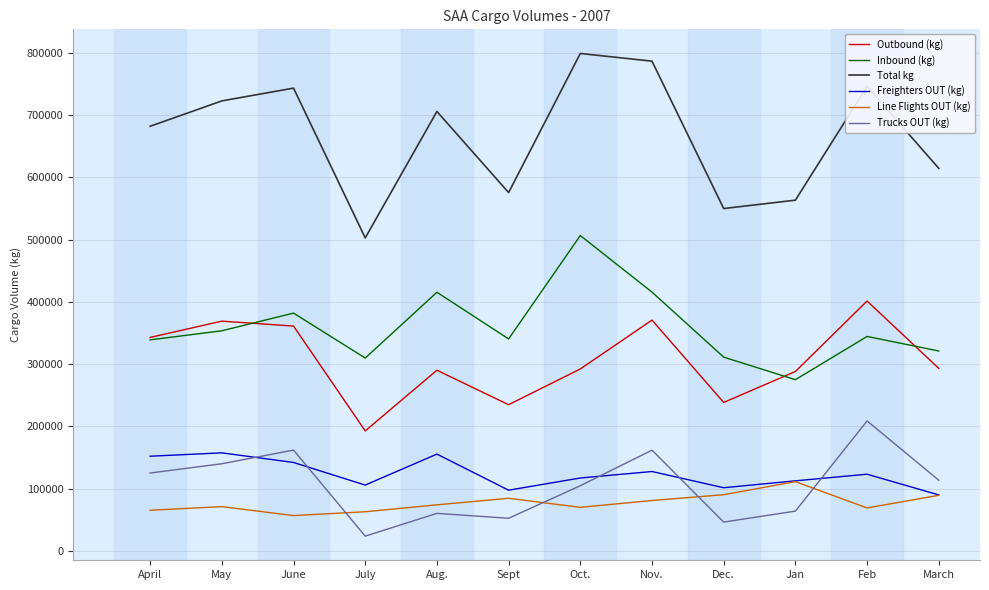

True or false: Freighters OUT (kg) and Inbound (kg) cross at least once.

False